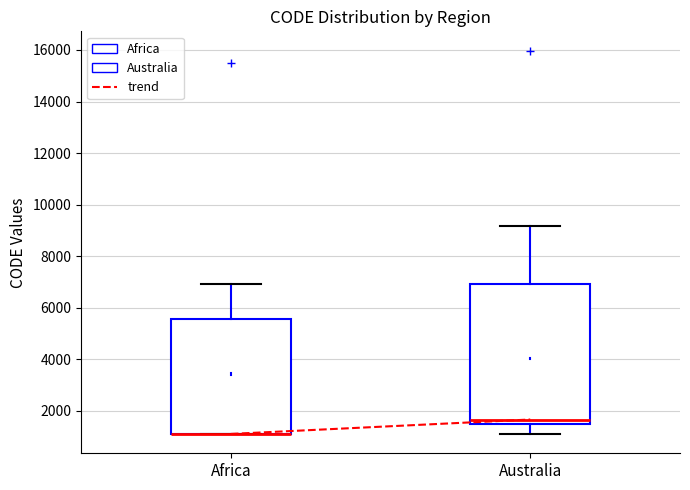

Which box is the tallest, from its lower edge to its upper edge?

Australia